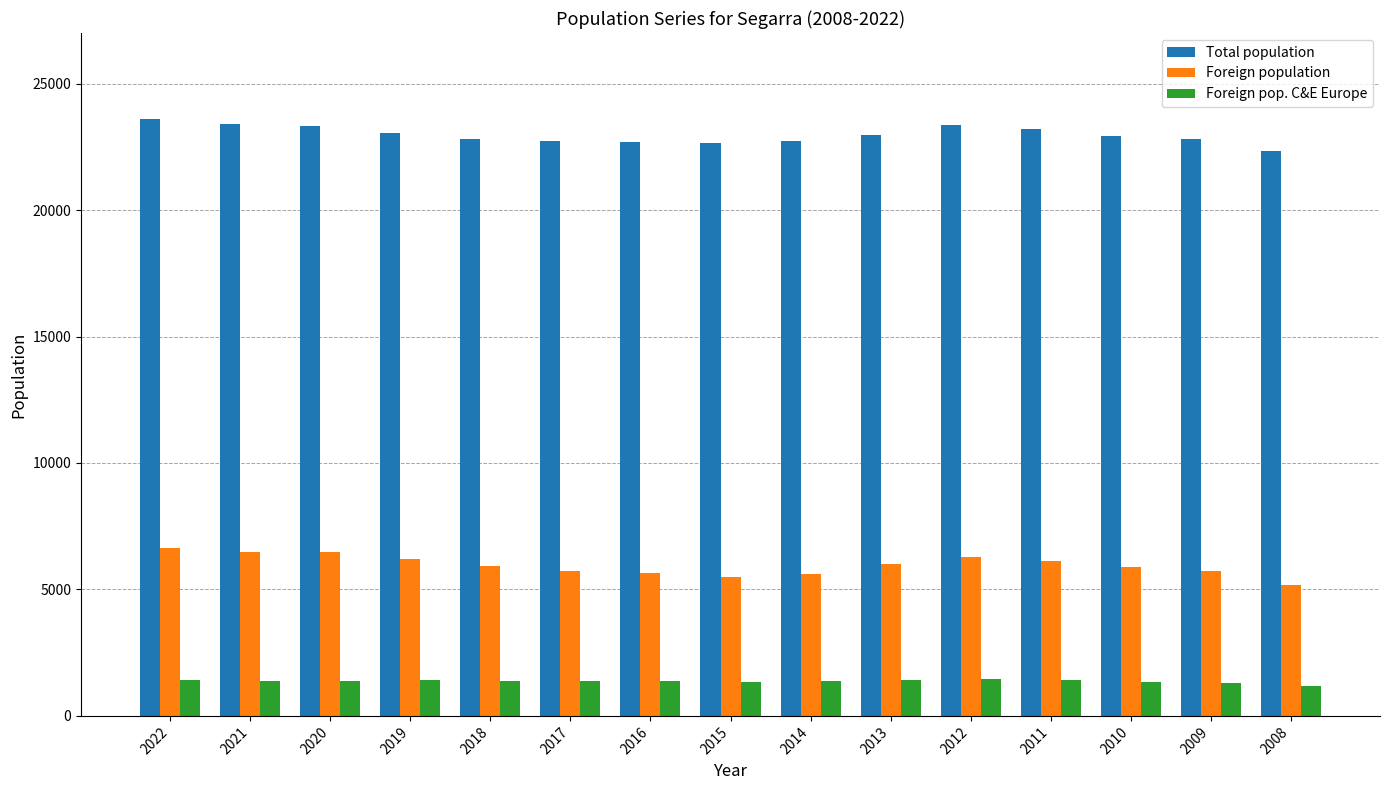

Count the number of data series in this chart.

3